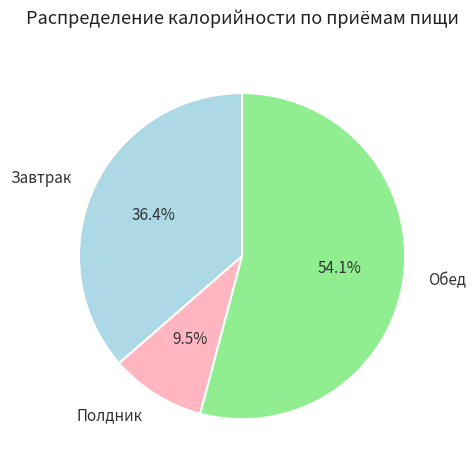

Rank the categories by value from highest to lowest.

Обед, Завтрак, Полдник